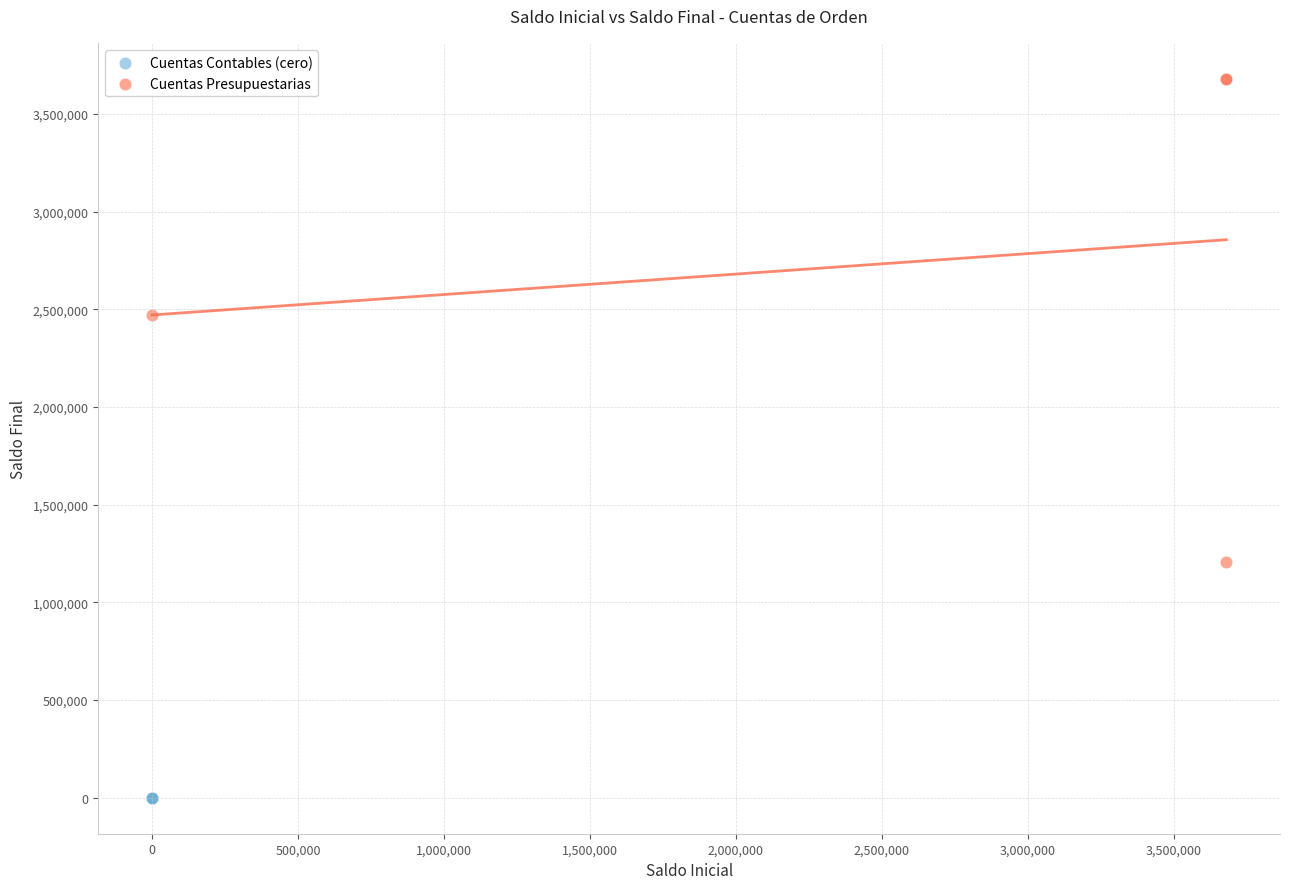

Which series reaches the minimum Y coordinate?

Cuentas Contables (cero)